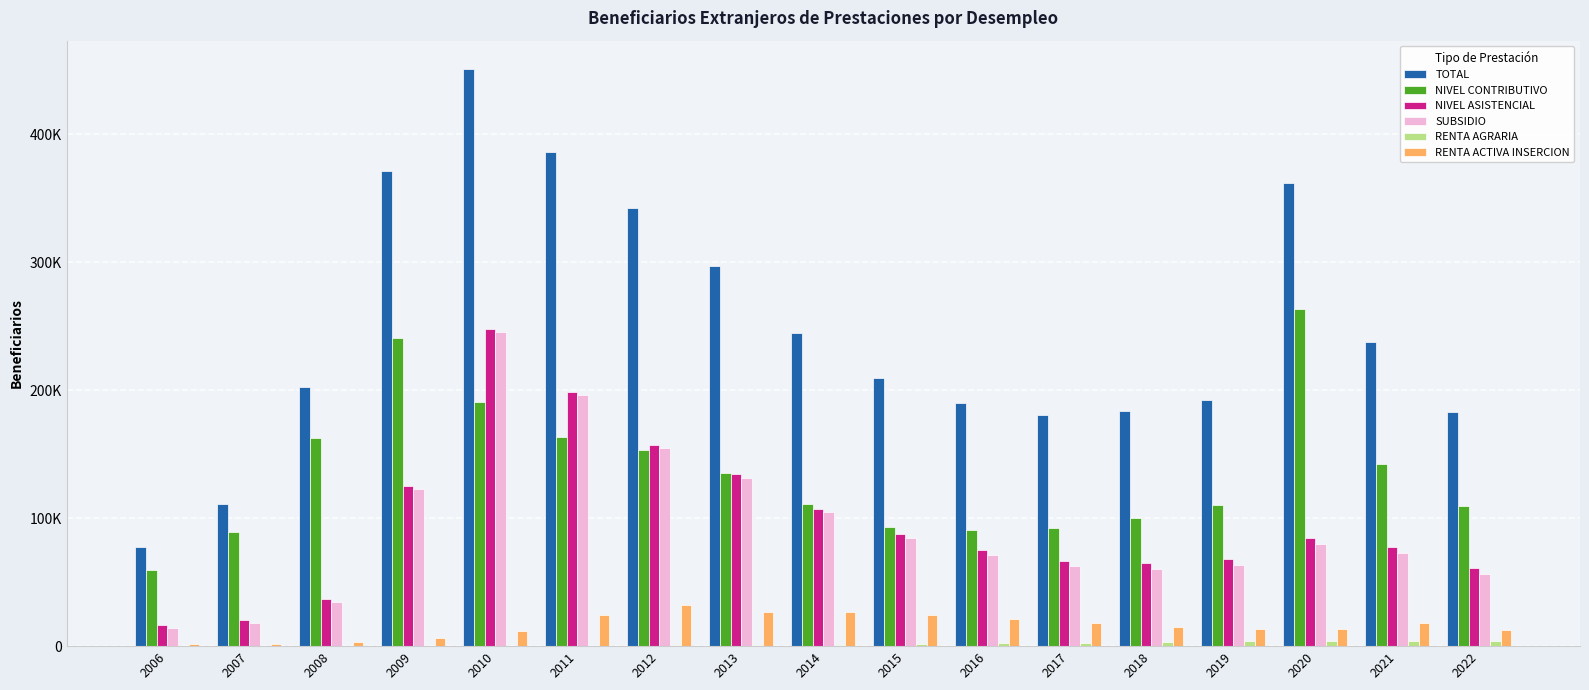

At which label does NIVEL CONTRIBUTIVO reach its minimum?

2006